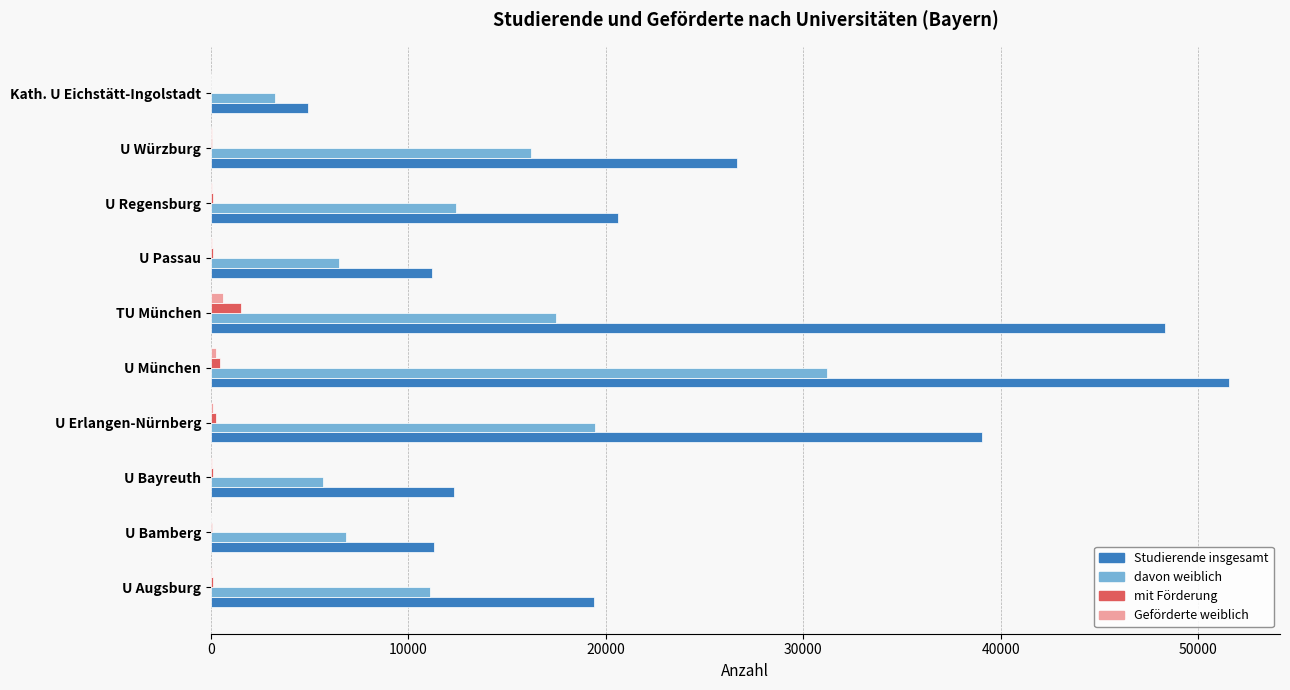

Is the value of Geförderte weiblich at U München greater than the value of davon weiblich at Kath. U Eichstätt-Ingolstadt?

No